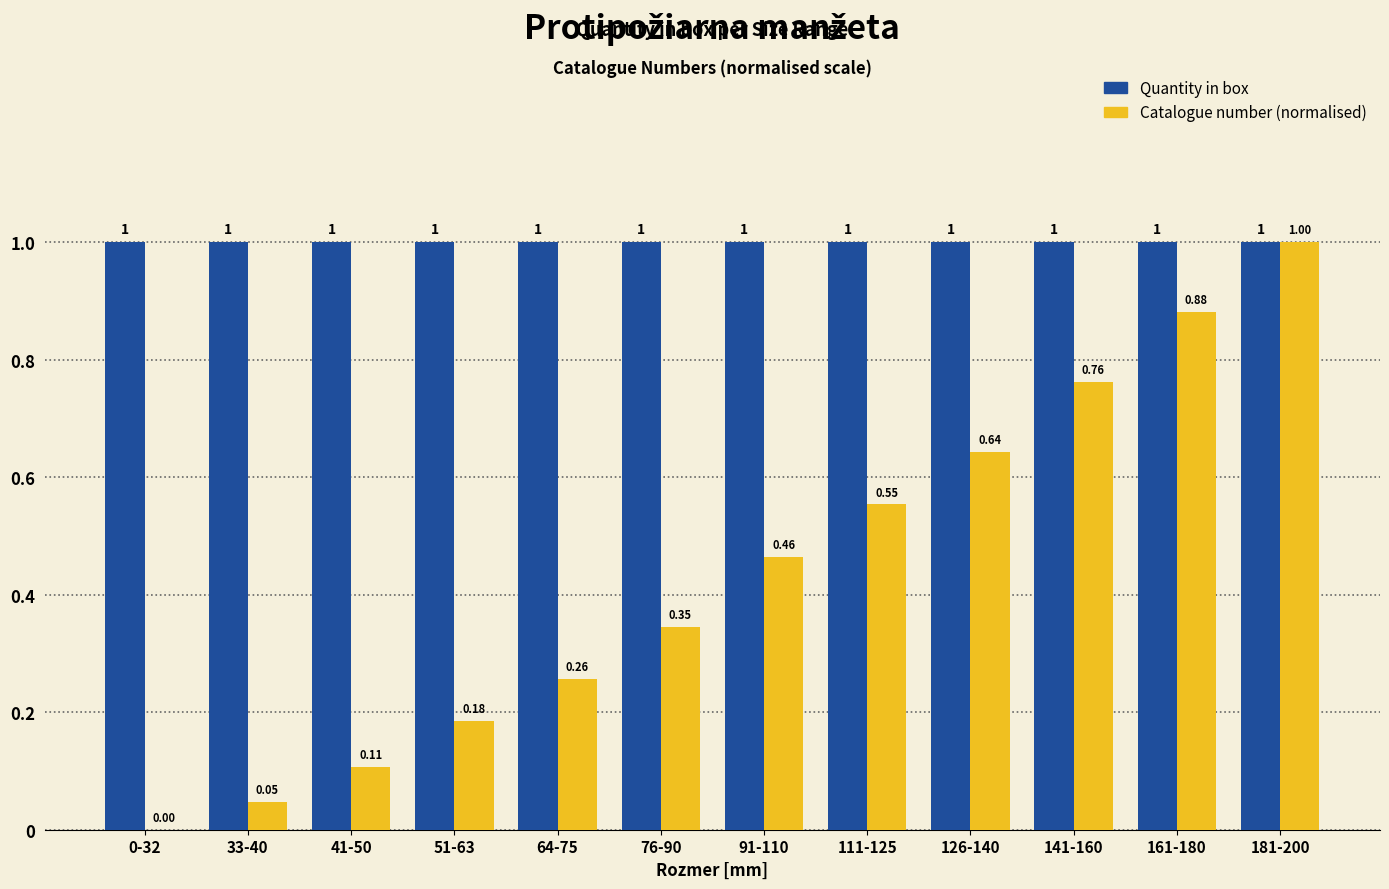

The value of Catalogue number (normalised) at 181-200 is 0.7. True or false?

False